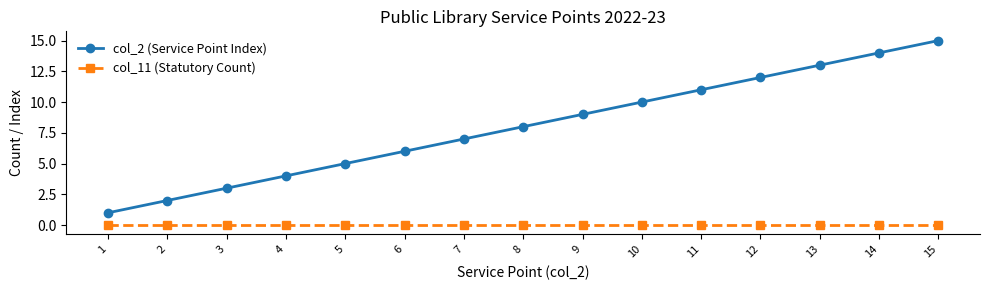

What are all the series names shown in the legend?

col_2 (Service Point Index), col_11 (Statutory Count)